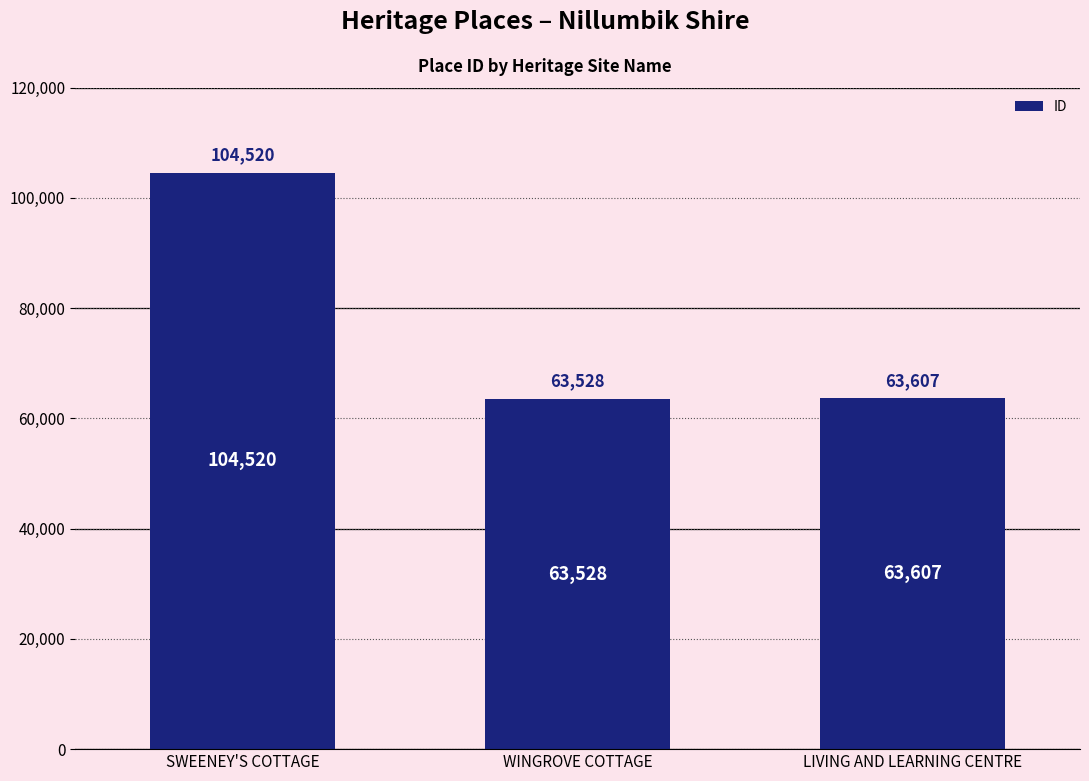

What is the smallest value displayed?

63528